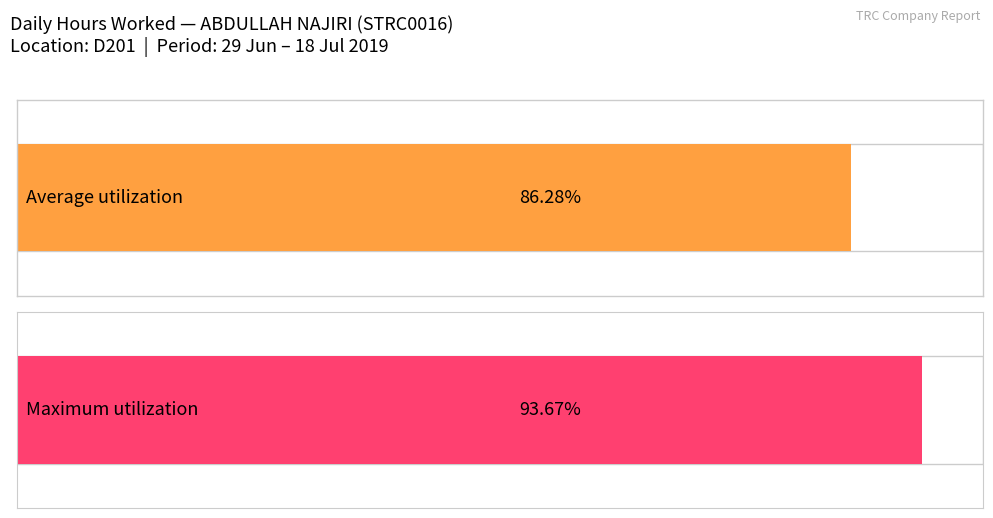

Does the chart contain any negative values?

No